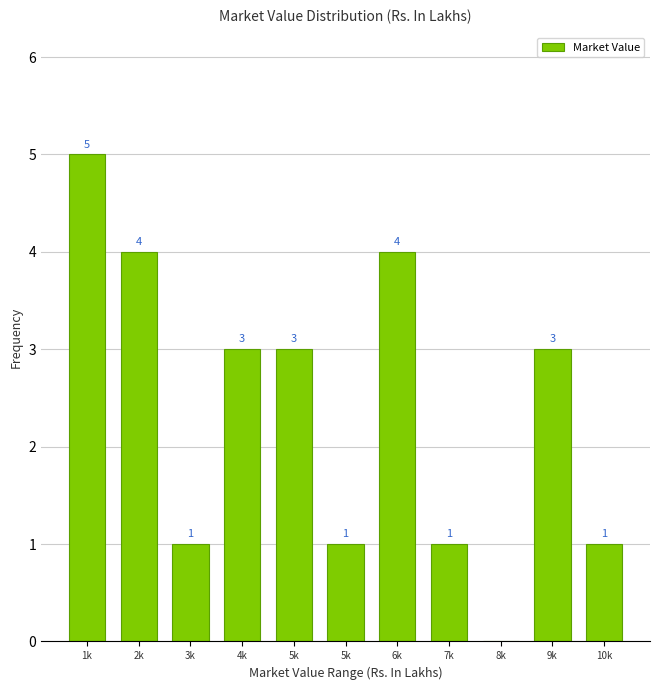

Are the bars horizontal?

No